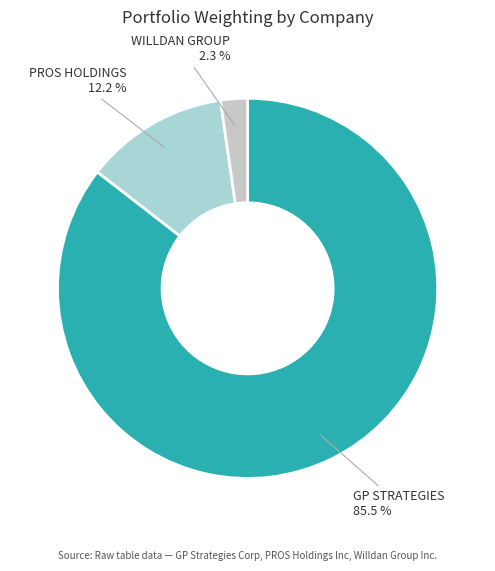

How many segments does this pie chart have?

3